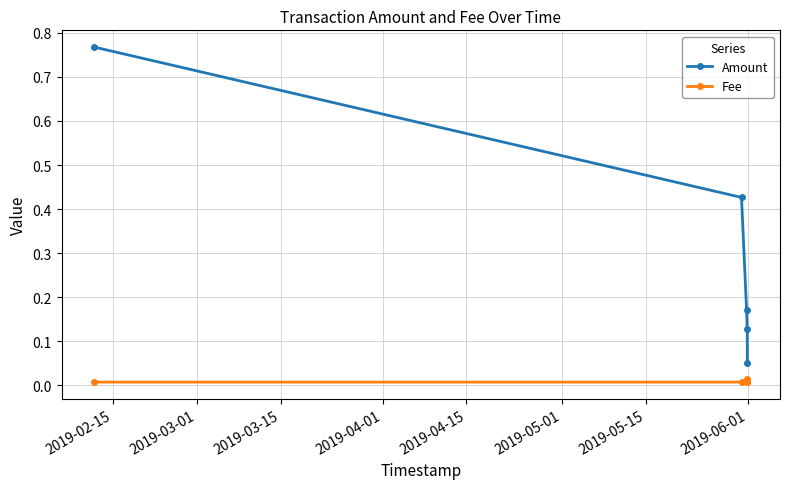

True or false: Amount and Fee cross at least once.

False